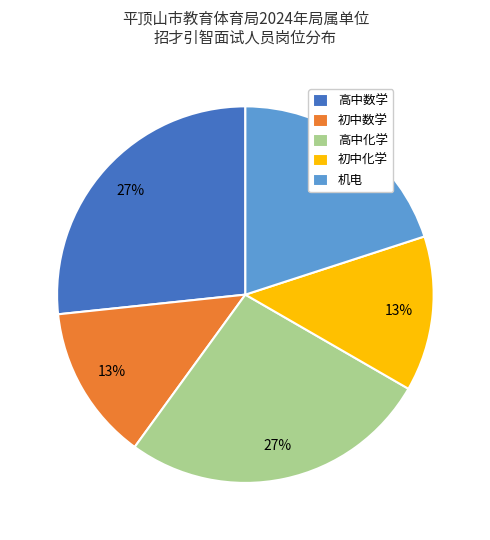

Do 初中化学 and 高中数学 together represent more than half of the pie?

No